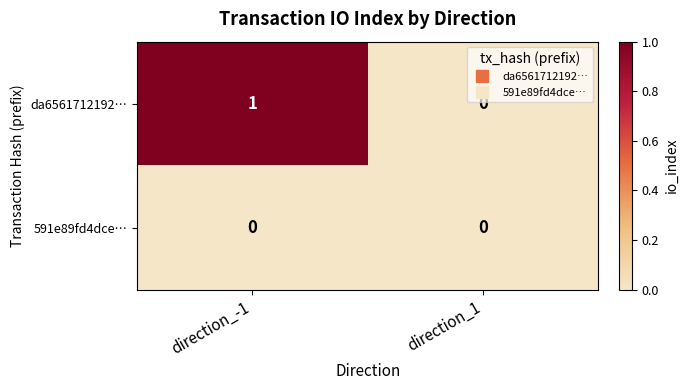

Reading left to right, list all the values displayed in this chart.

da6561712192…: 1	0
591e89fd4dce…: 0	0